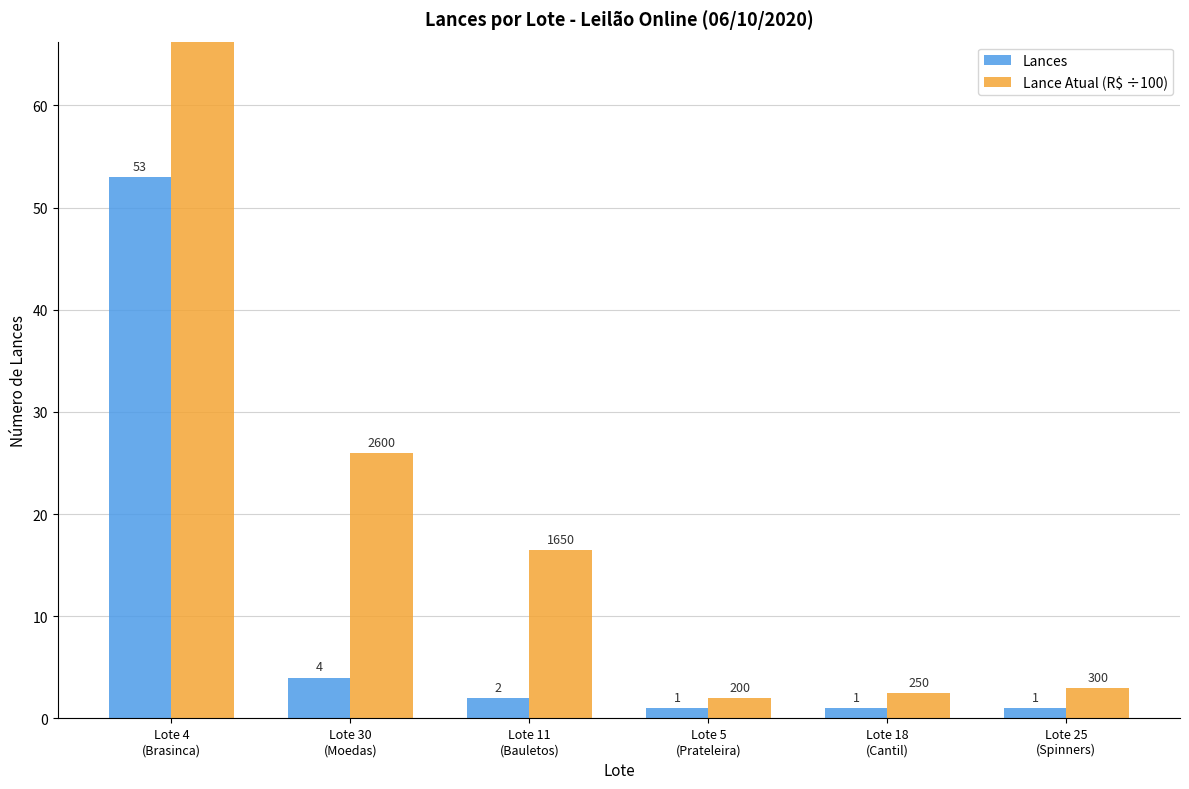

What value does the Lance Atual (R$ ÷100) series have at Lote 30
(Moedas)?

26.0